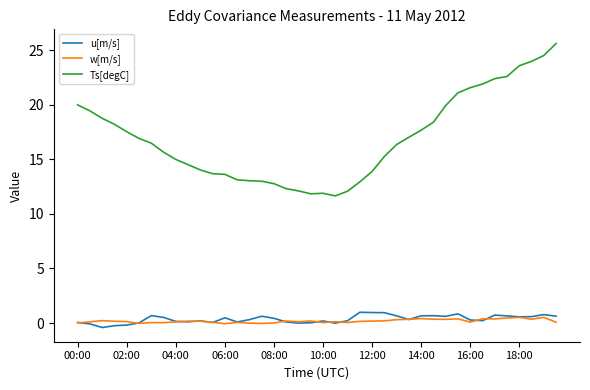

Which series has the largest range (max minus min)?

Ts[degC]